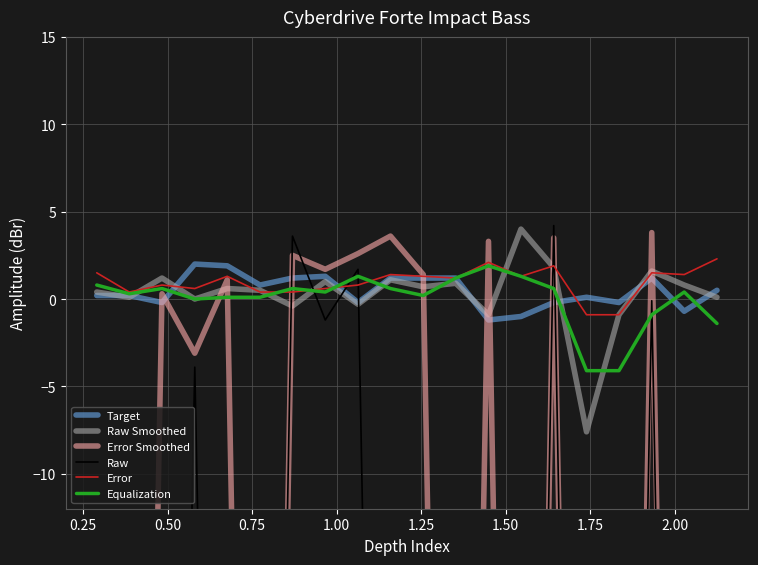

What is the highest value of the Equalization series?

1.9